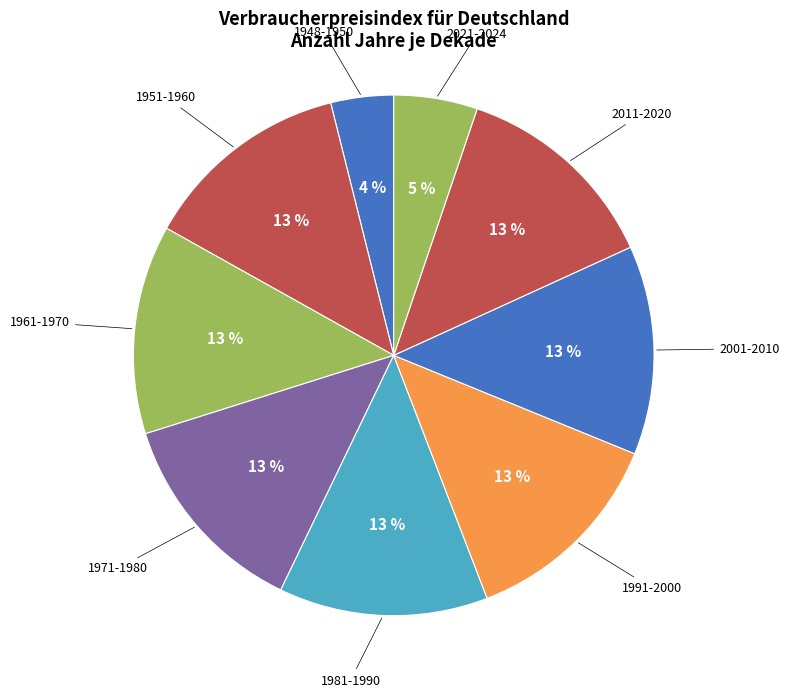

Is it true that 1951-1960 is 13% of the pie?

True